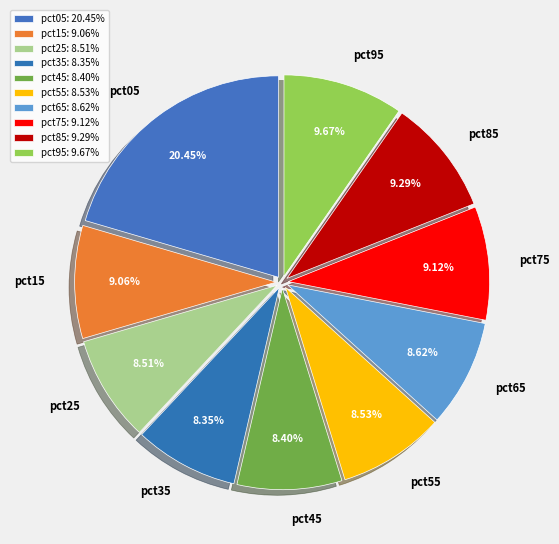

What percentage is the pct65 slice, to the nearest percent?

9%